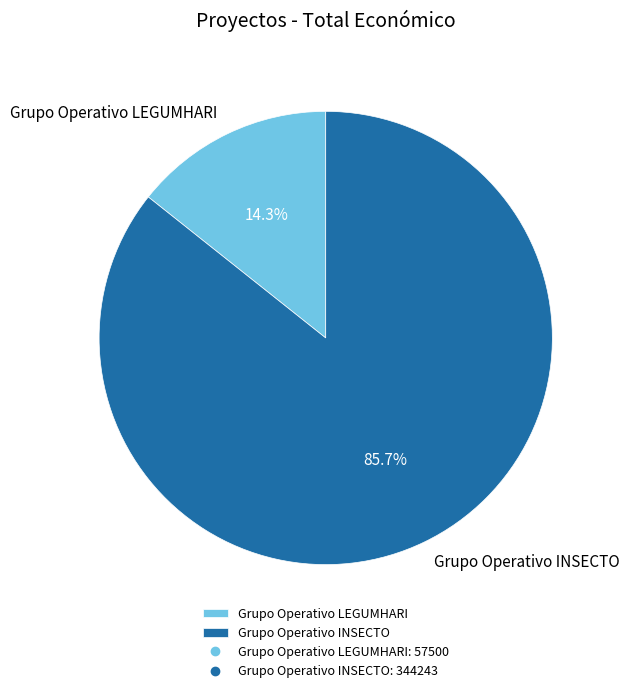

Does Grupo Operativo INSECTO represent more than half of the total?

Yes